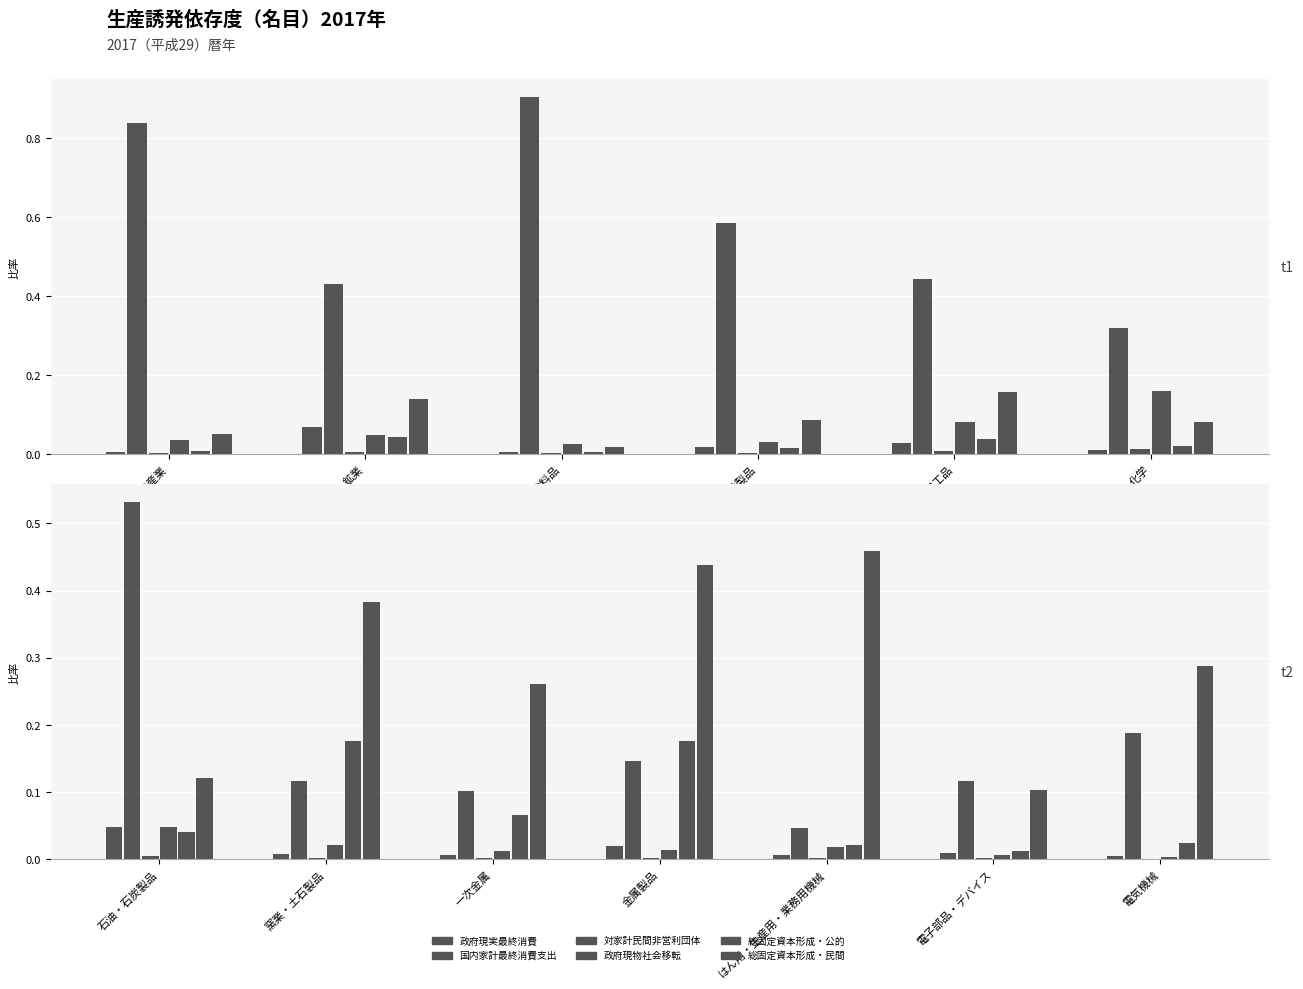

At which category is the sum across all series the highest?

食料品